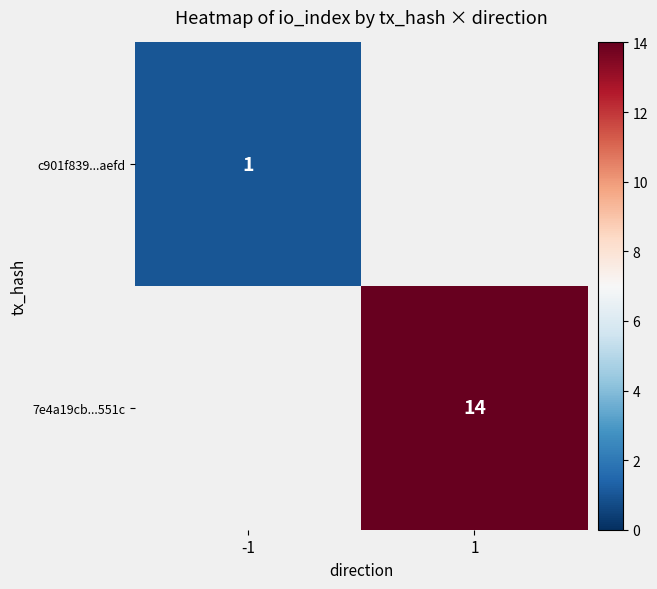

Is it true that 7e4a19cb...551c equals 14 at 1?

True